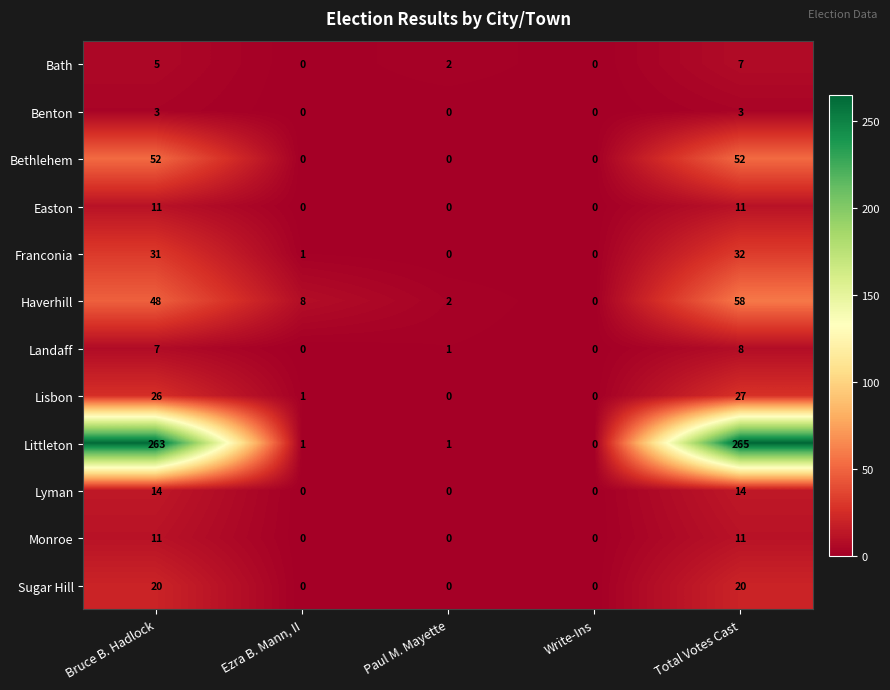

What is the difference between the maximum and minimum values in the Benton series?

3